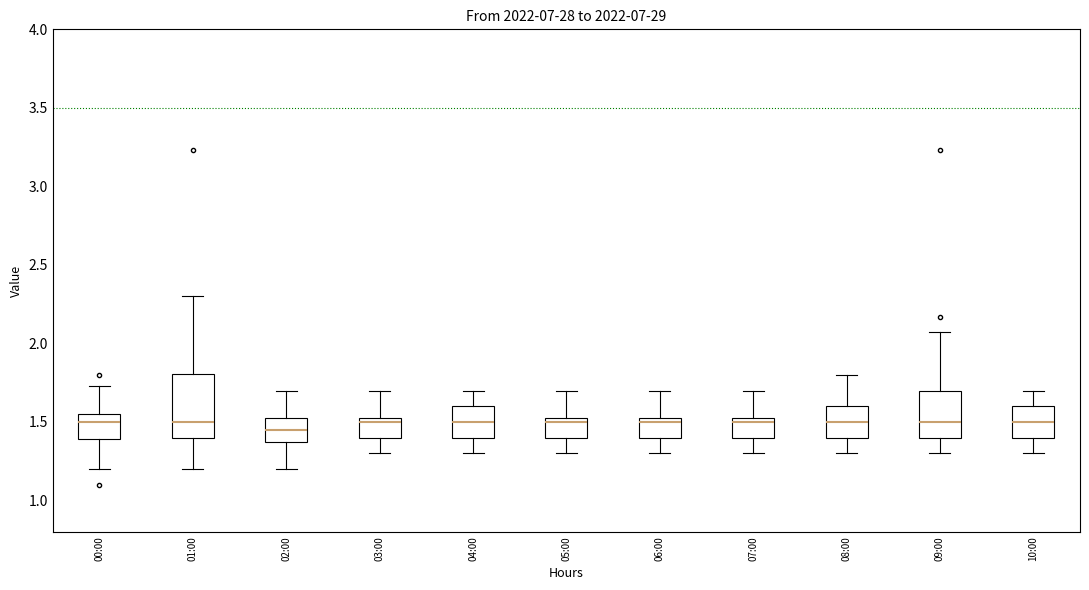

Where does the lower whisker of the box for 09:00 end on the y-axis? The values are not printed on the chart, so give them approximately, as read against the axis.

1.30